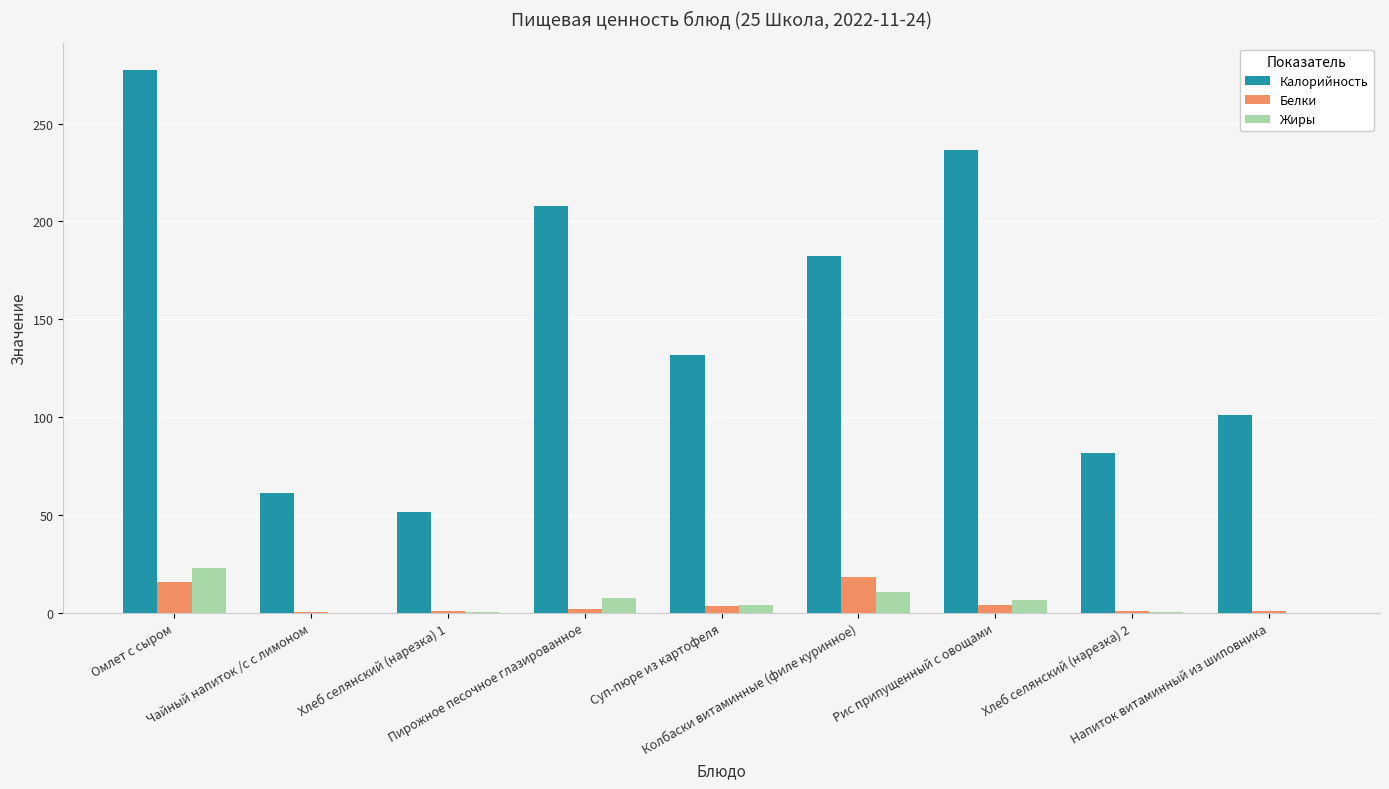

Are the bars horizontal?

No